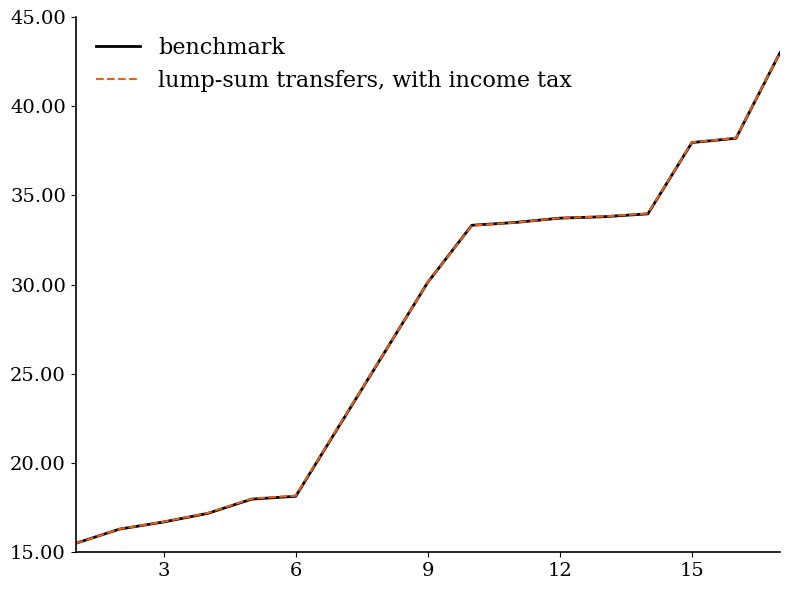

List the series in order of their overall mean, highest first.

lump-sum transfers, with income tax, benchmark